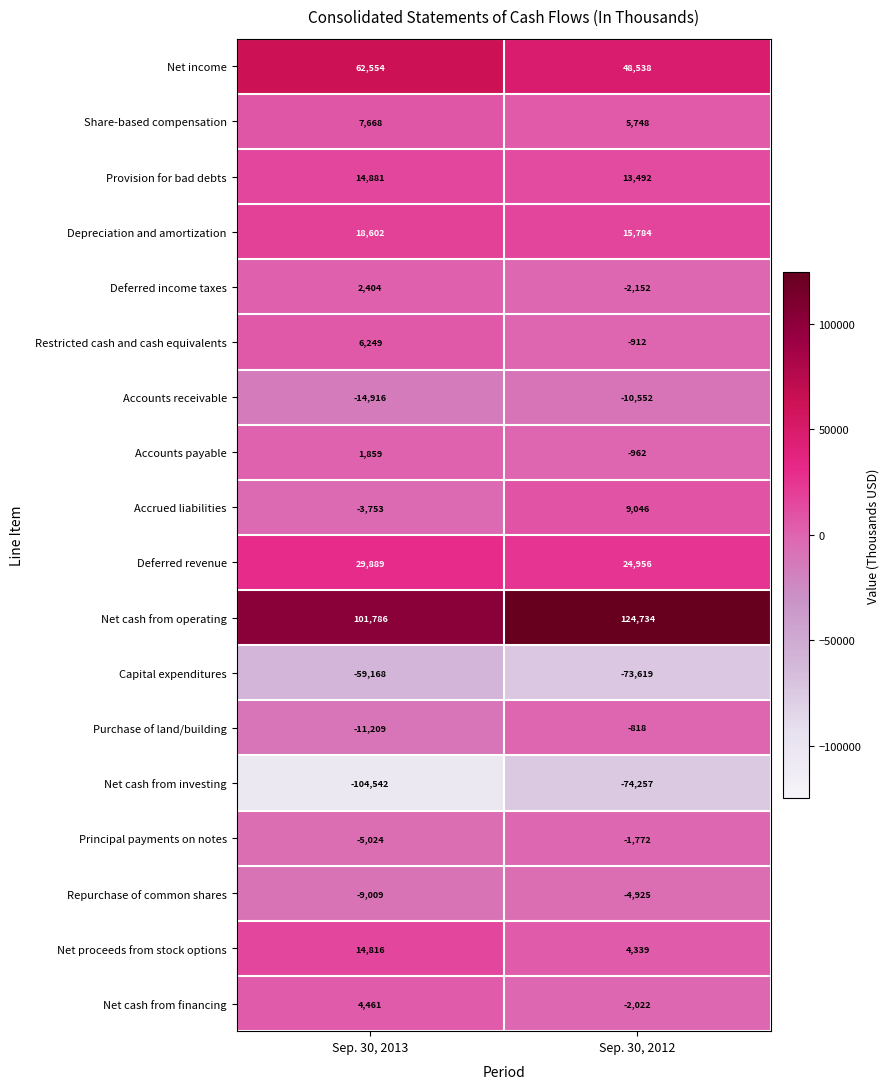

How many categories are shown in the chart?

2